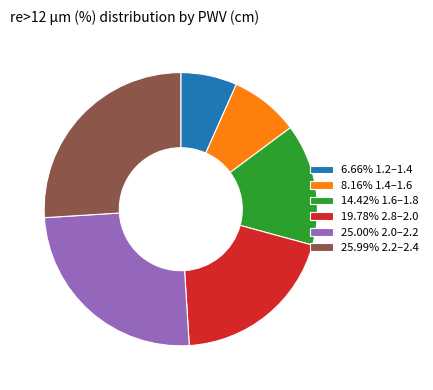

Approximately how many times larger is the value at 25.00% 2.0–2.2 compared to 25.99% 2.2–2.4?

1.0